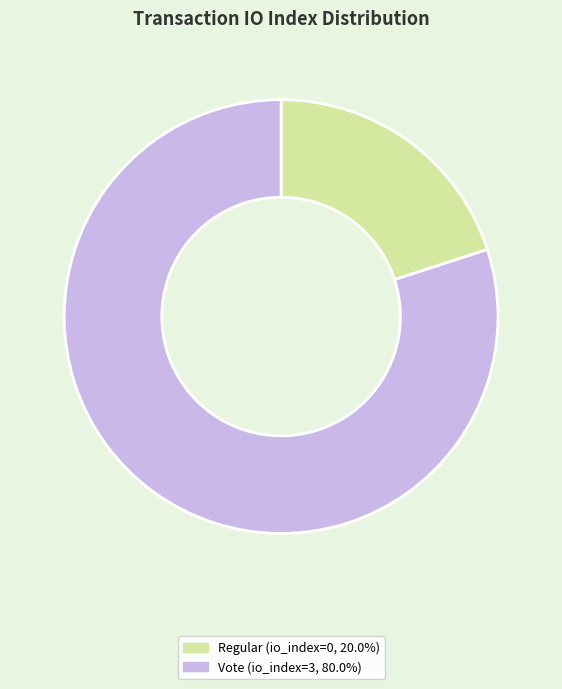

Does Regular (io_index=0, 20.0%) account for over 50% of the chart?

No